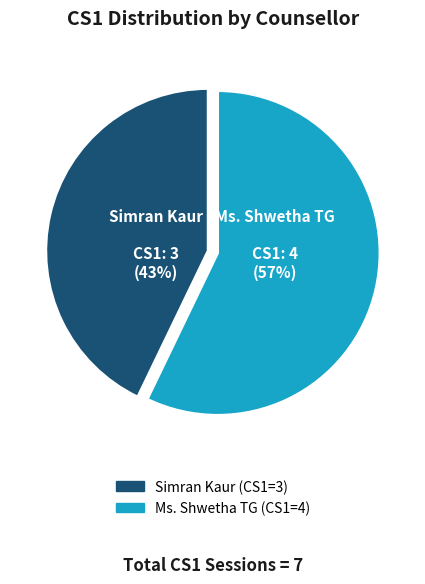

What percentage is the Ms. Shwetha TG slice, to the nearest percent?

57%